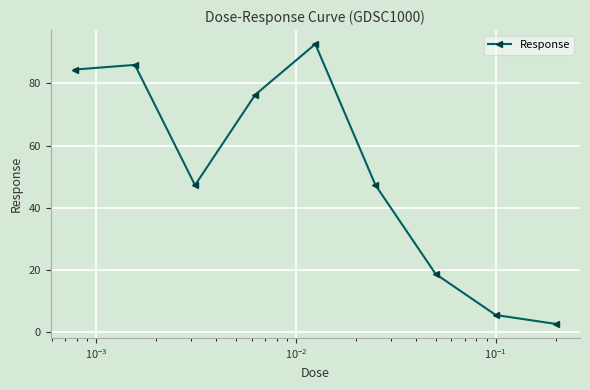

What is the maximum value shown in the chart?

92.6